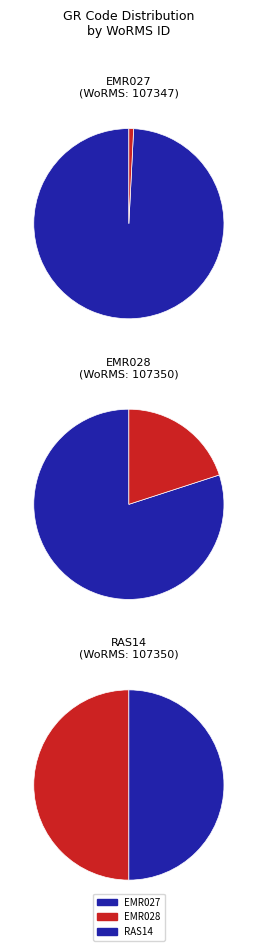

To the nearest percent, what is the combined percentage of RAS14 and EMR027?

67%